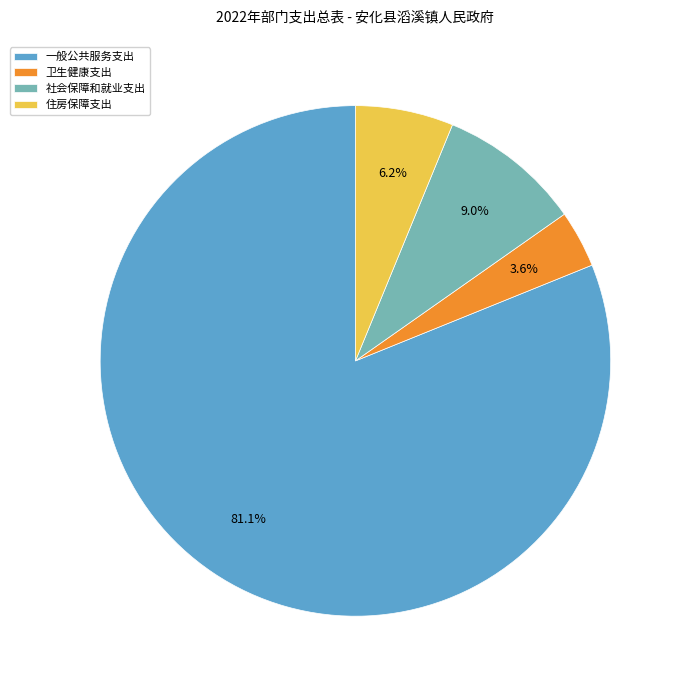

What percentage is NOT represented by 卫生健康支出?

96.4%